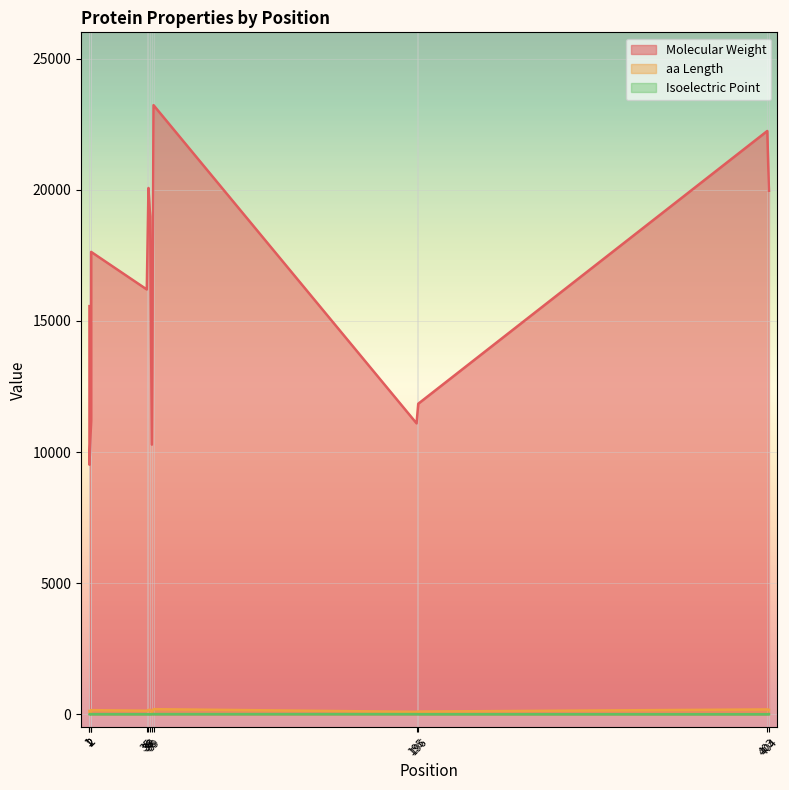

True or false: aa Length has a value of 80.4 at 39.

False